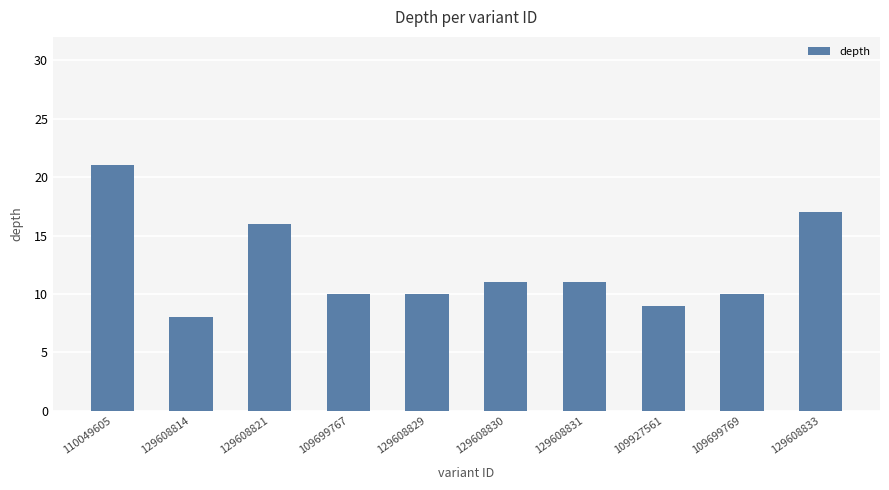

What value does the data have at 109699769?

10